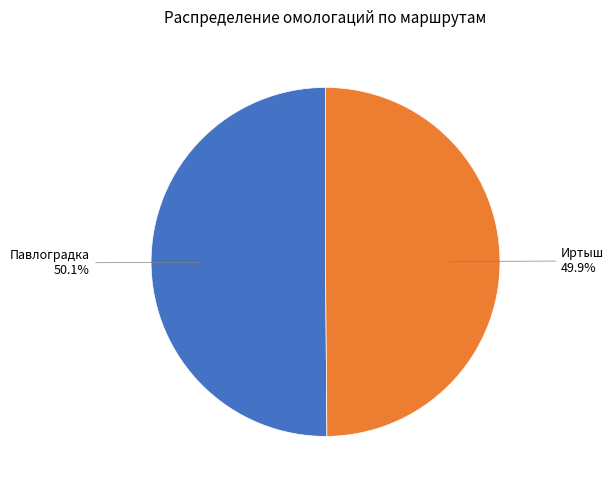

What percentage is the Павлоградка slice, to the nearest percent?

50%